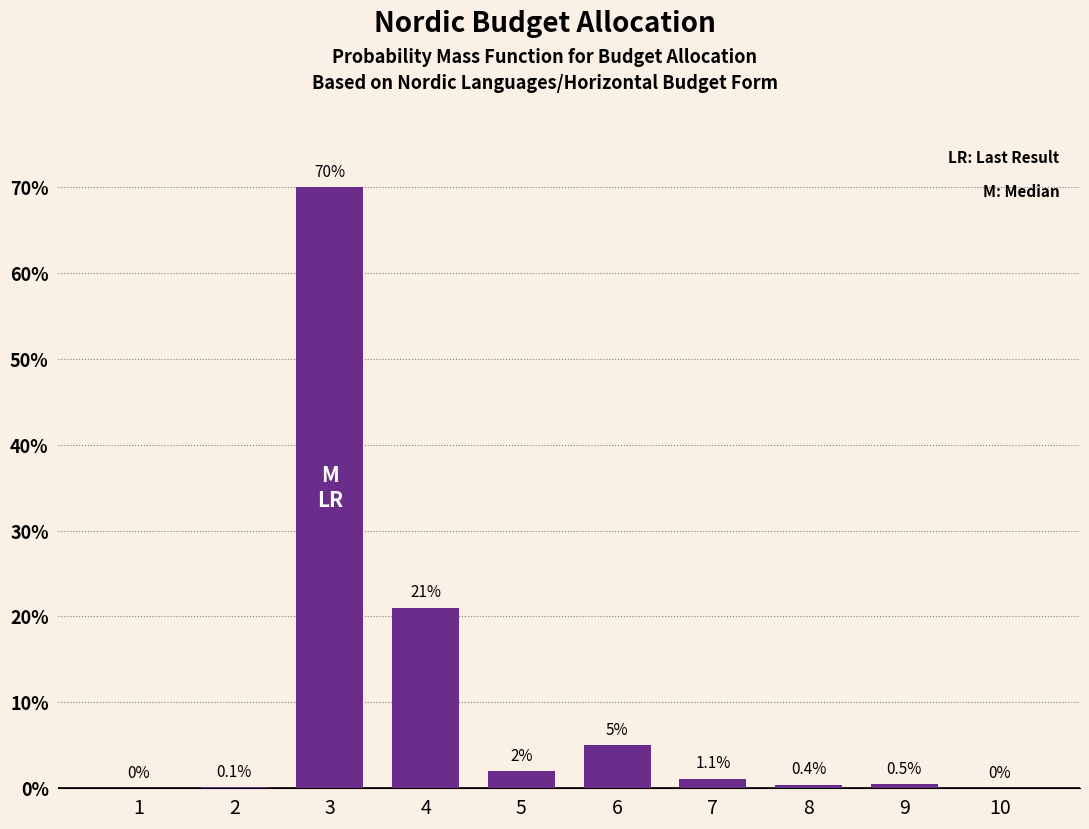

Reading right to left, extract all data points from this chart.

10=0.0	9=0.5	8=0.4	7=1.1	6=5.0	5=2.0	4=21.0	3=70.0	2=0.1	1=0.0